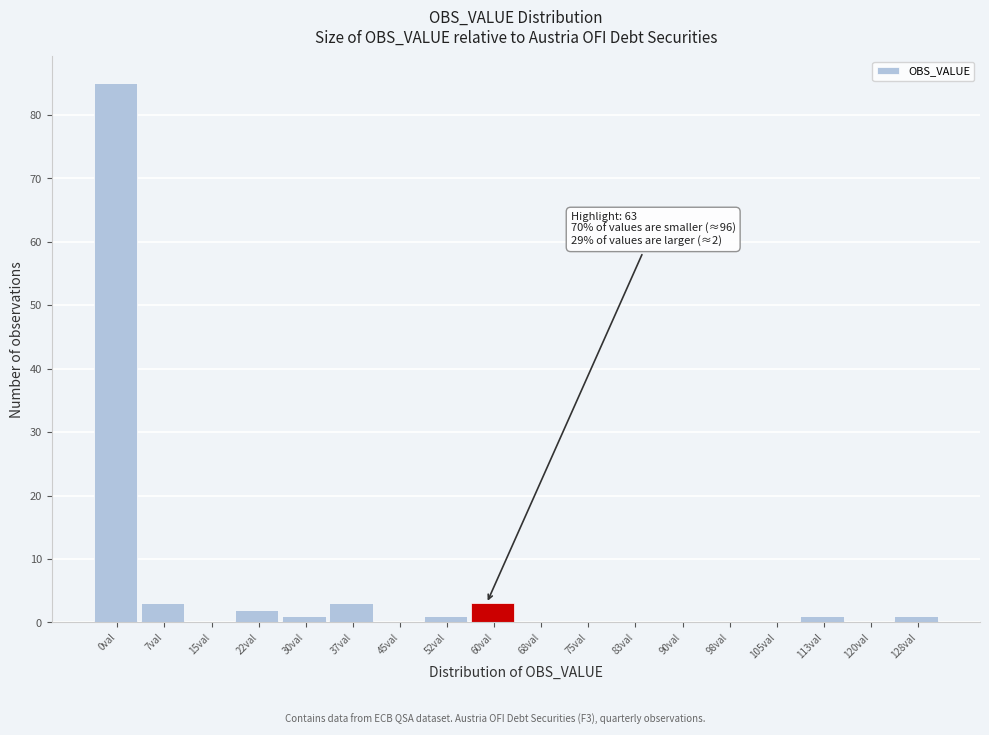

Reading right to left, transcribe all the data shown in this chart.

128val=1	120val=0	113val=1	105val=0	98val=0	90val=0	83val=0	75val=0	68val=0	60val=3	52val=1	45val=0	37val=3	30val=1	22val=2	15val=0	7val=3	0val=85